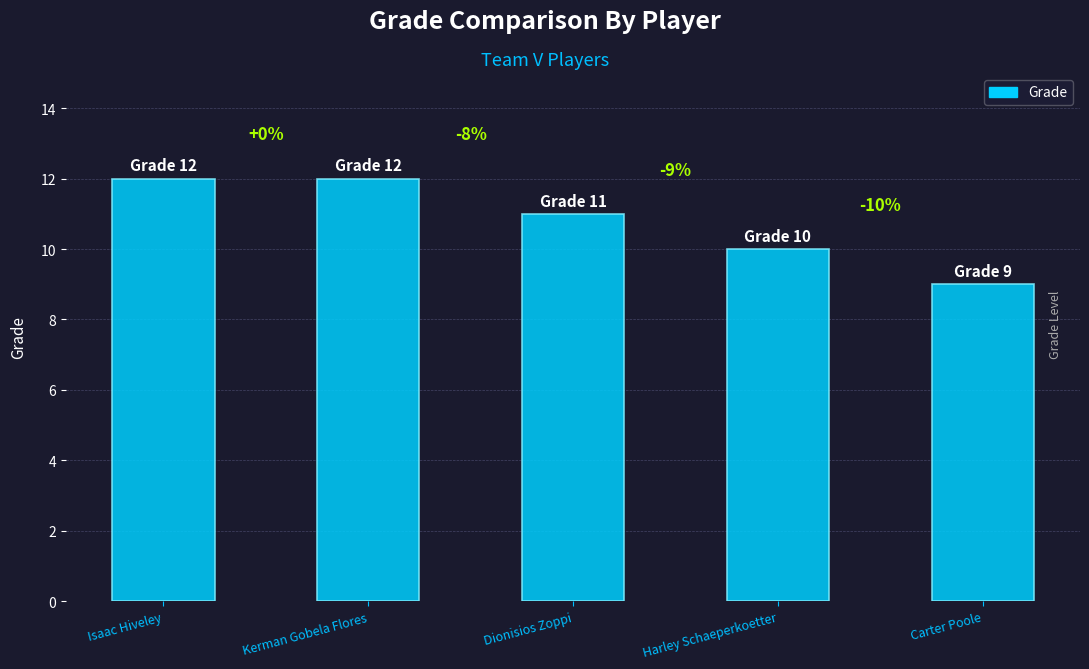

Does the chart contain any negative values?

No